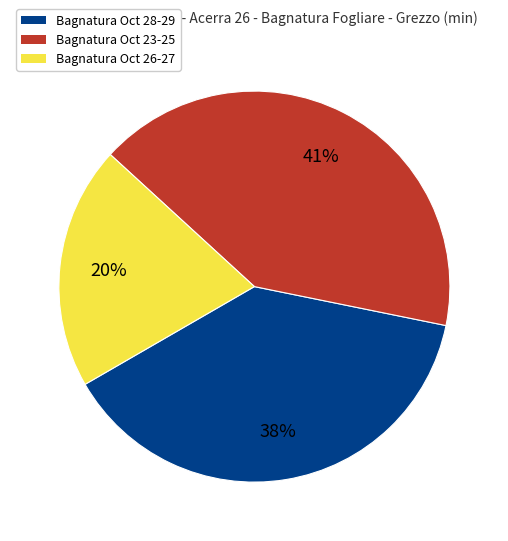

What is the ratio of the value at Bagnatura Oct 26-27 to the value at Bagnatura Oct 28-29?

0.5